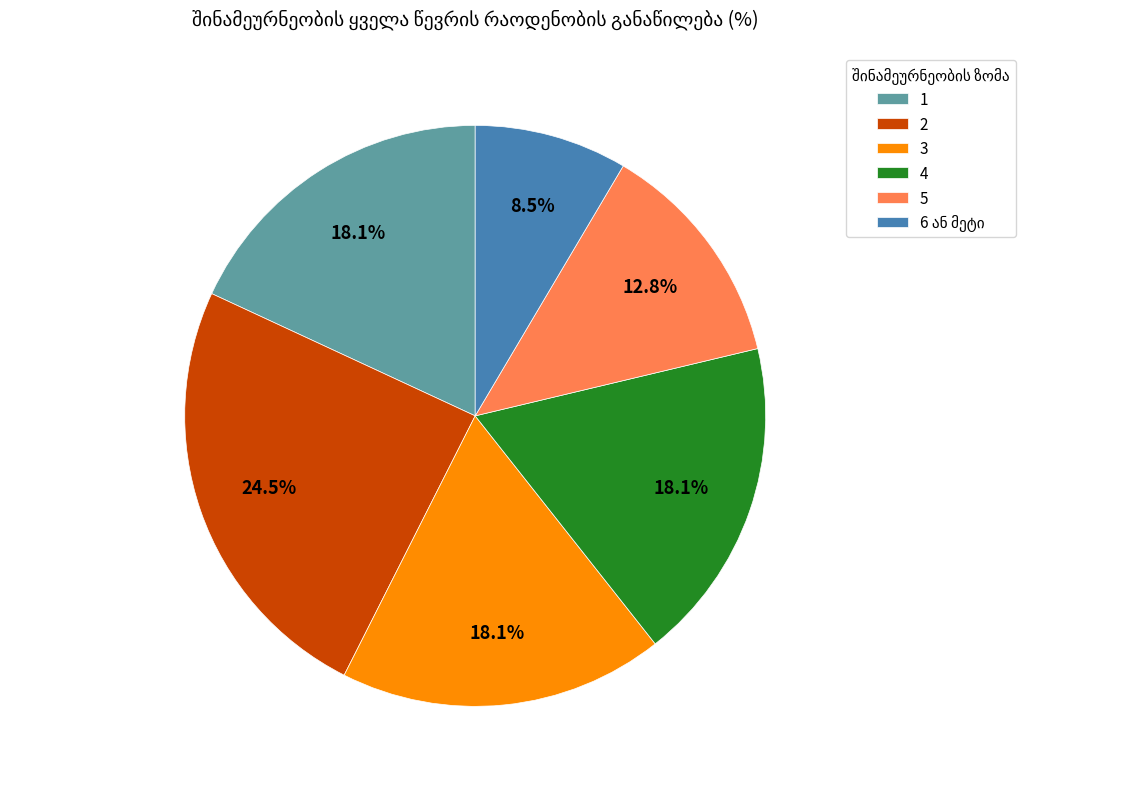

The 5 slice represents 24% of the pie. True or false?

False